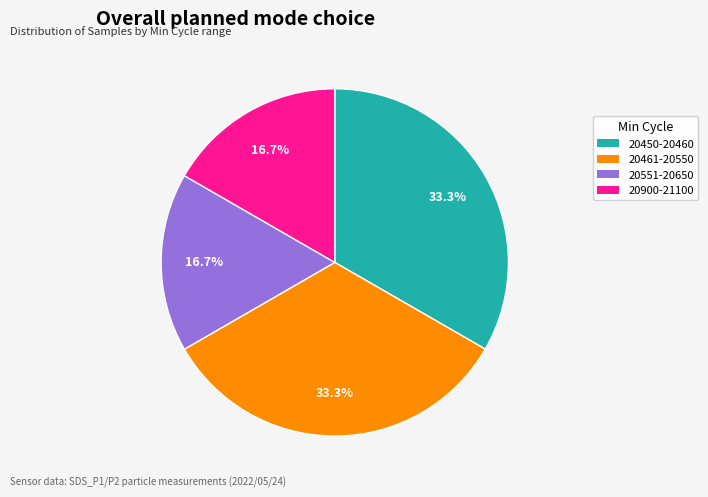

Is there any slice that represents more than half of the pie?

No